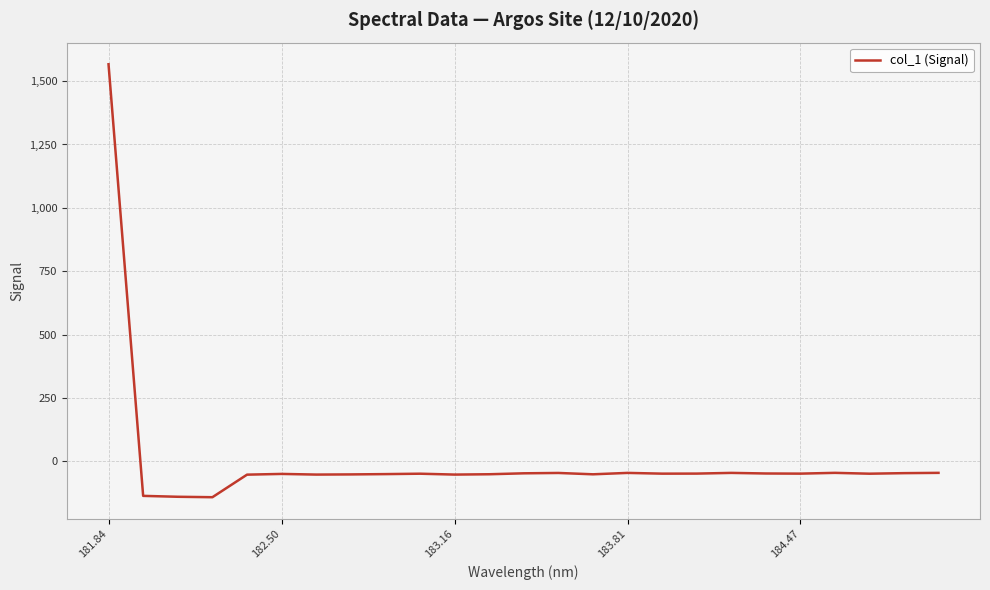

What is the average value?

5.5